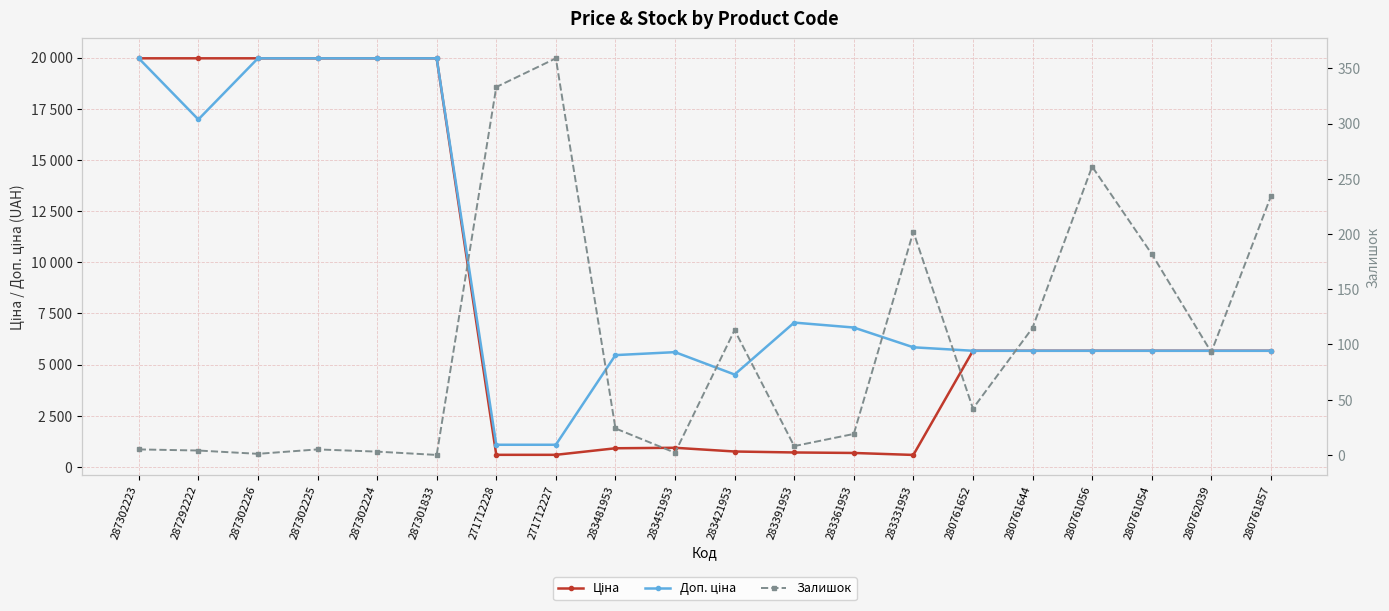

True or false: Залишок and Ціна cross at least once.

False